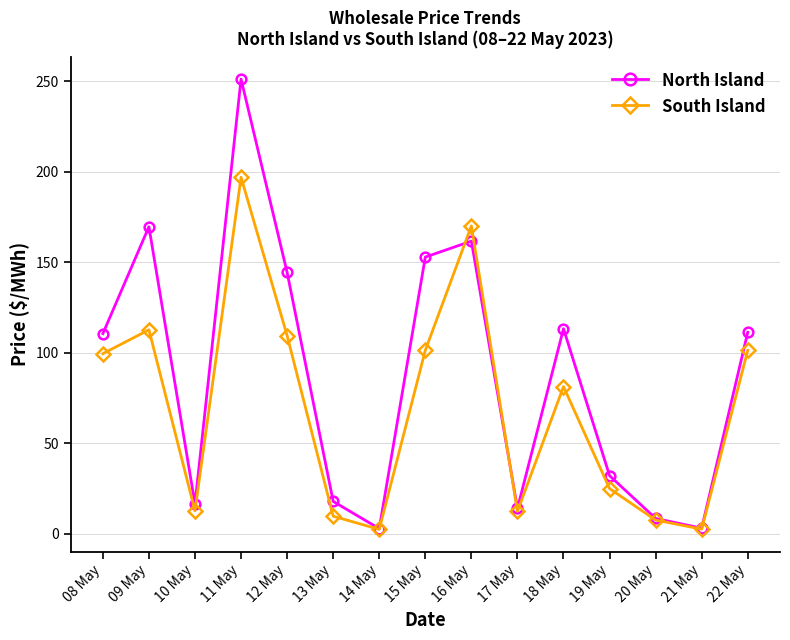

What is the value of the North Island point at the 6th from the left?

17.9